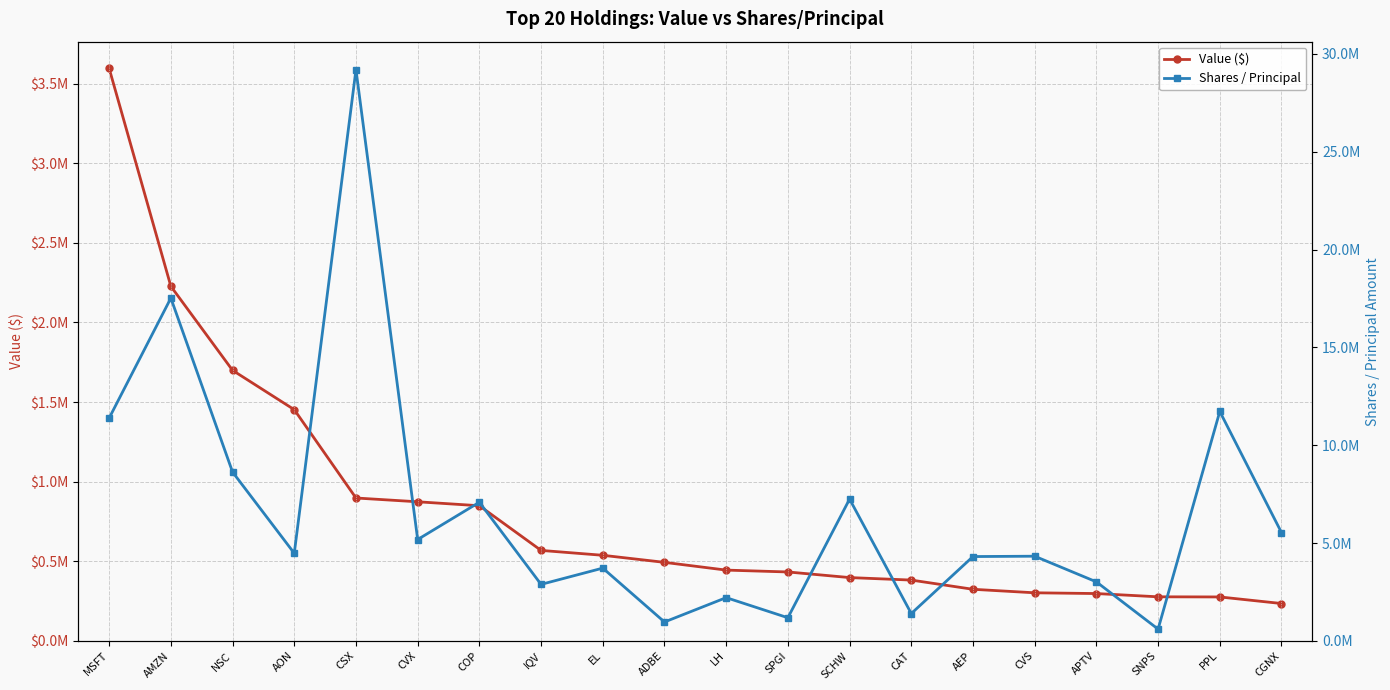

Which series has the largest total across all categories?

Shares / Principal